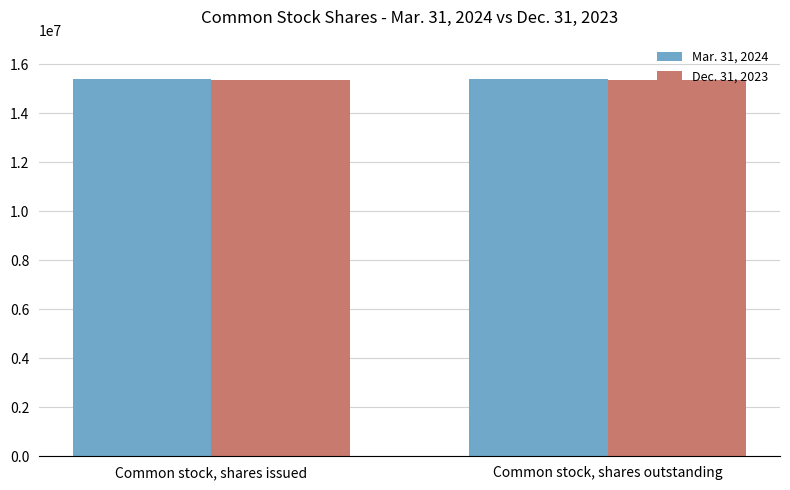

What position from the right is Common stock, shares issued?

2